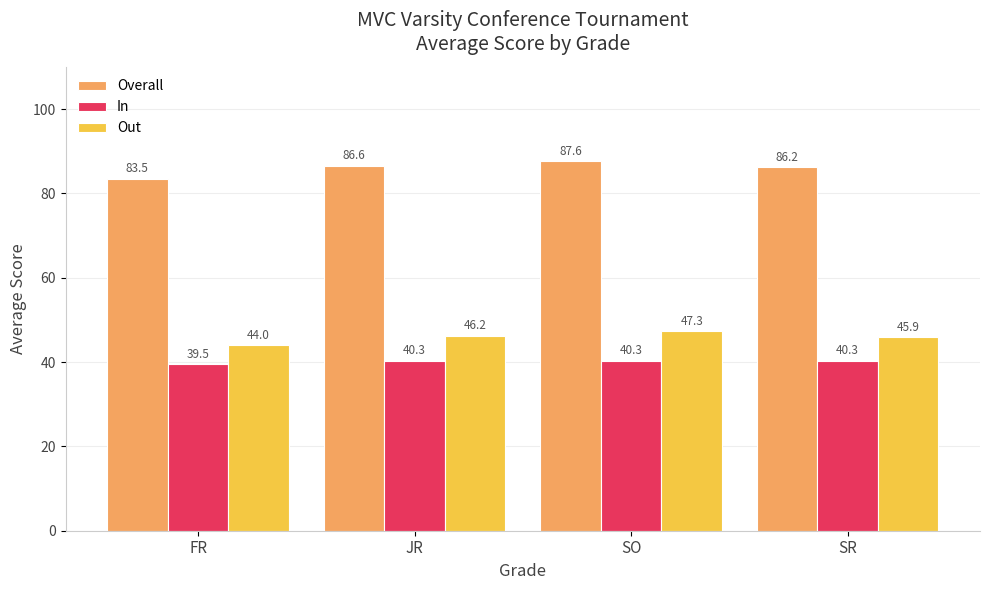

What is the label of the 3rd bar from the right?

JR